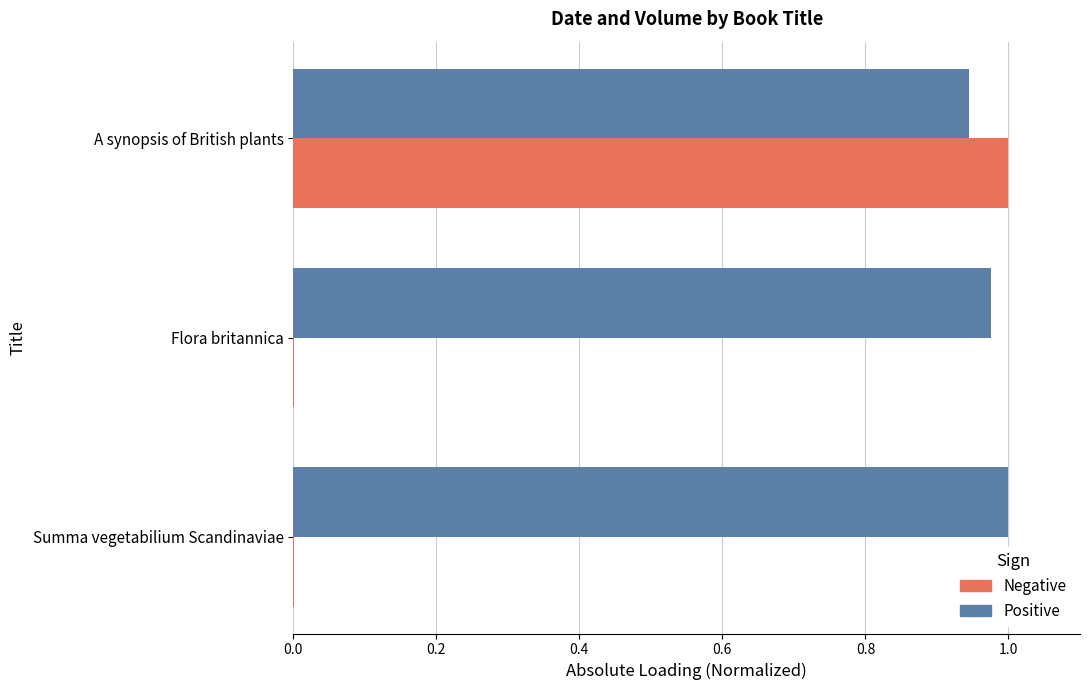

At which category is the sum across all series the highest?

A synopsis of British plants